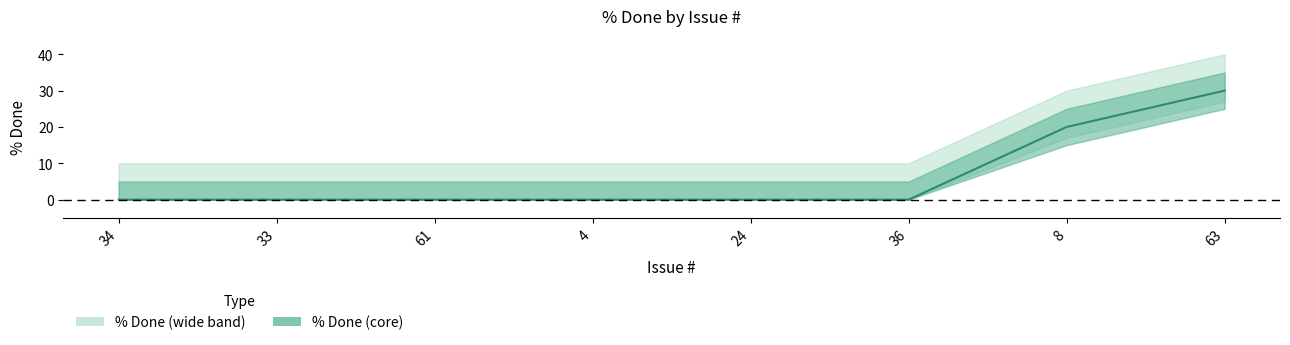

What is the maximum value shown in the chart?

30